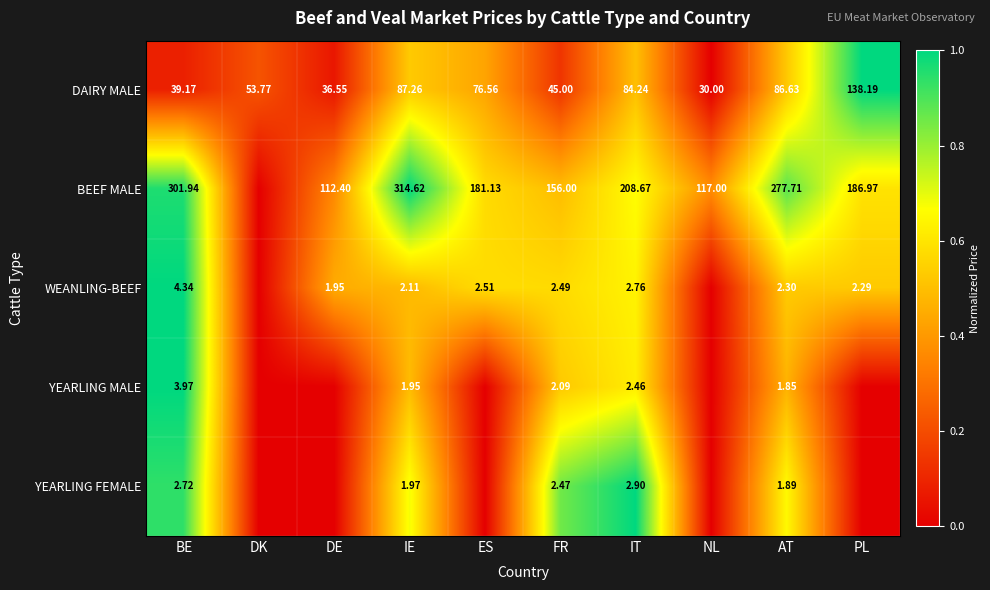

Rank the categories by DAIRY MALE value from highest to lowest.

PL, IE, AT, IT, ES, DK, FR, BE, DE, NL